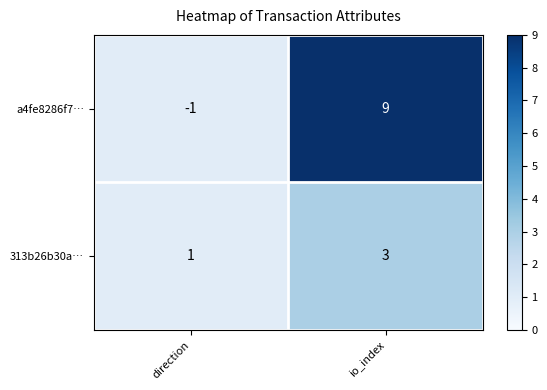

Which series has the largest total across all categories?

a4fe8286f7…